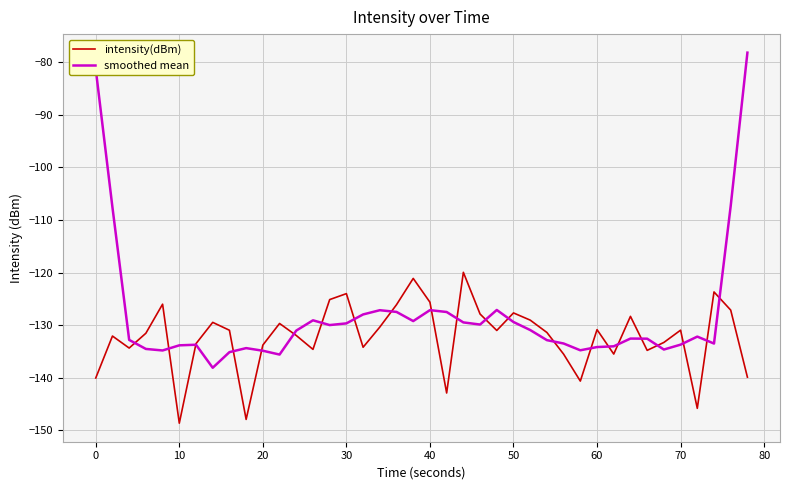

What is the maximum value shown in the chart?

-78.1